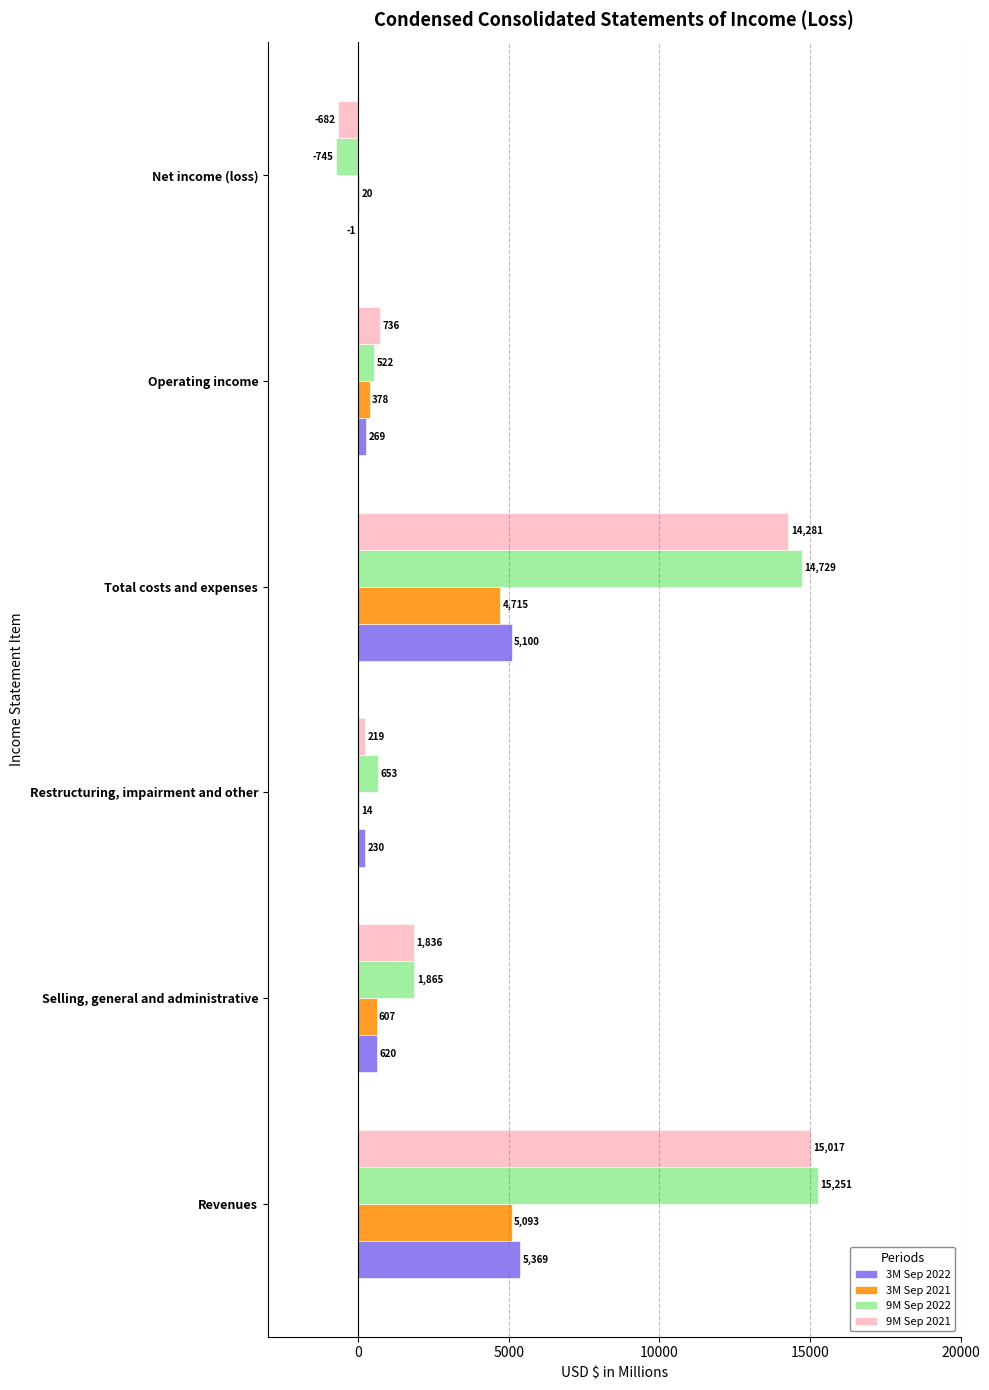

Between Restructuring, impairment and other and Net income (loss), which series saw the biggest shift?

9M Sep 2022